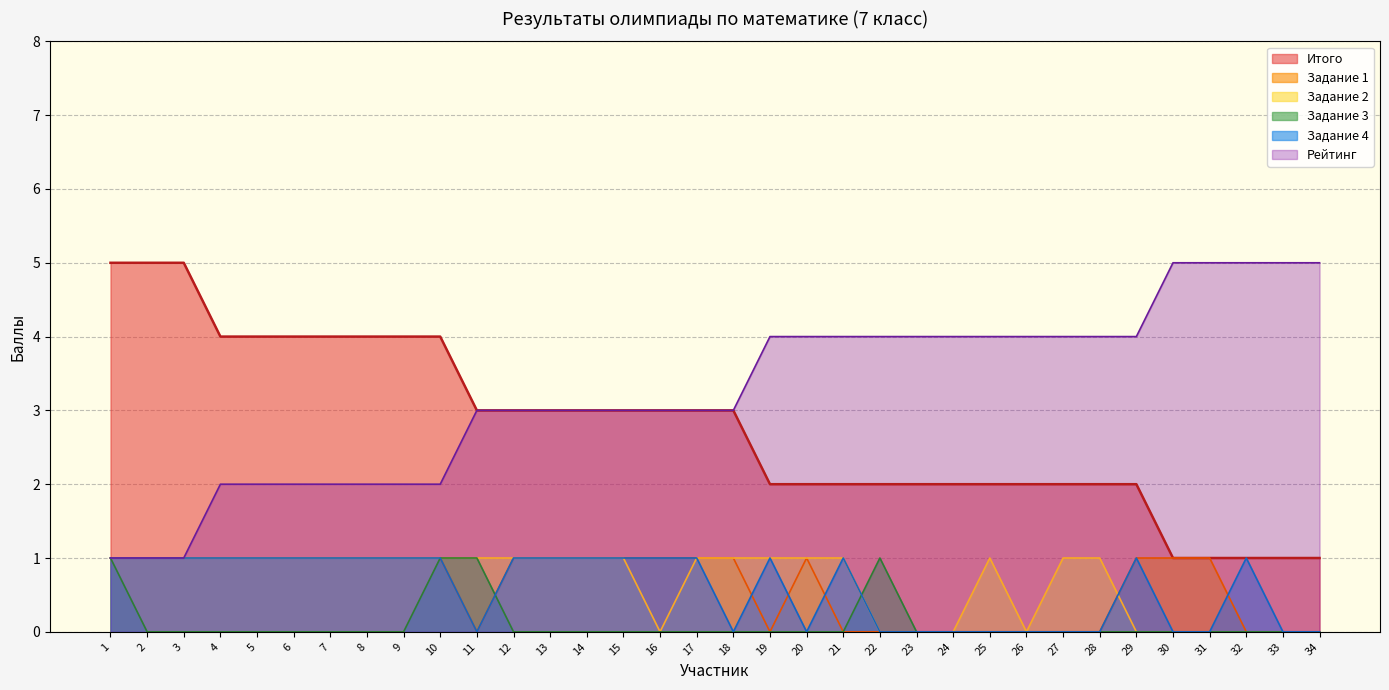

True or false: Рейтинг has more than 2 interior local peaks.

False